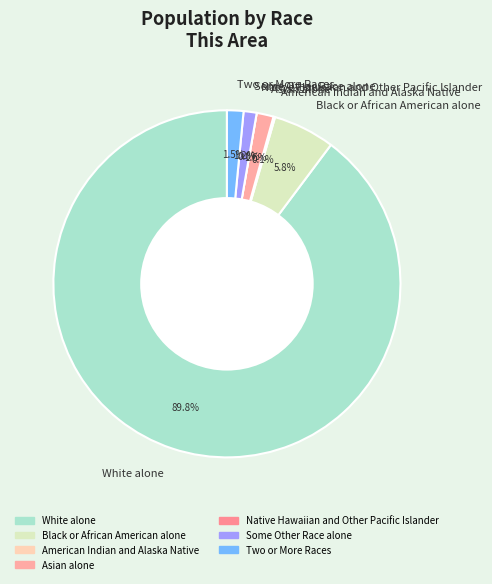

How many slices are in this pie chart?

7